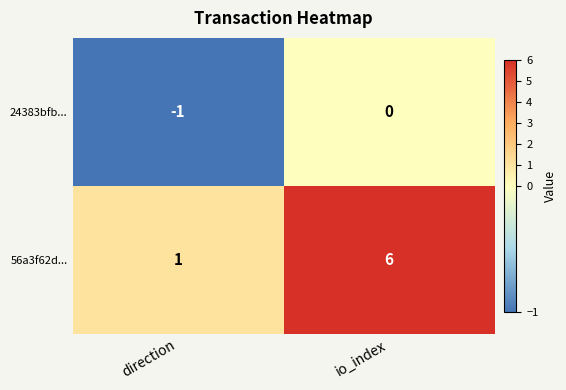

Reading right to left, extract all data points from this chart.

24383bfb...: io_index=0	direction=-1
56a3f62d...: io_index=6	direction=1